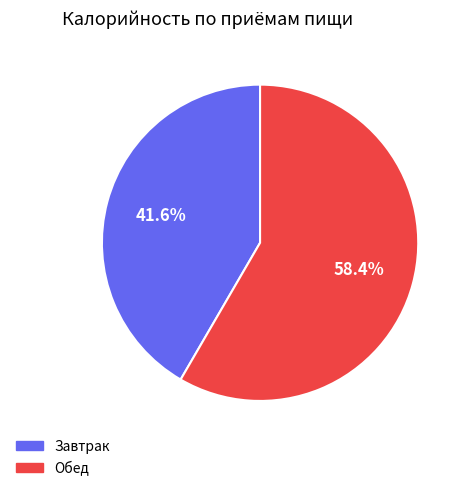

What is the ratio of the value at Завтрак to the value at Обед?

0.7